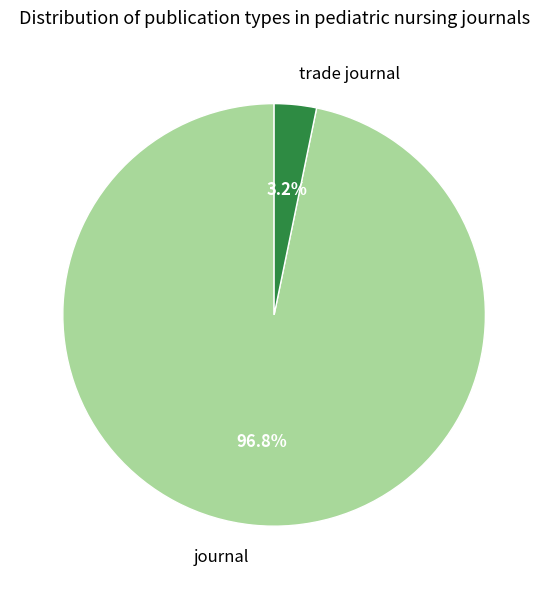

Does journal account for over 50% of the chart?

Yes